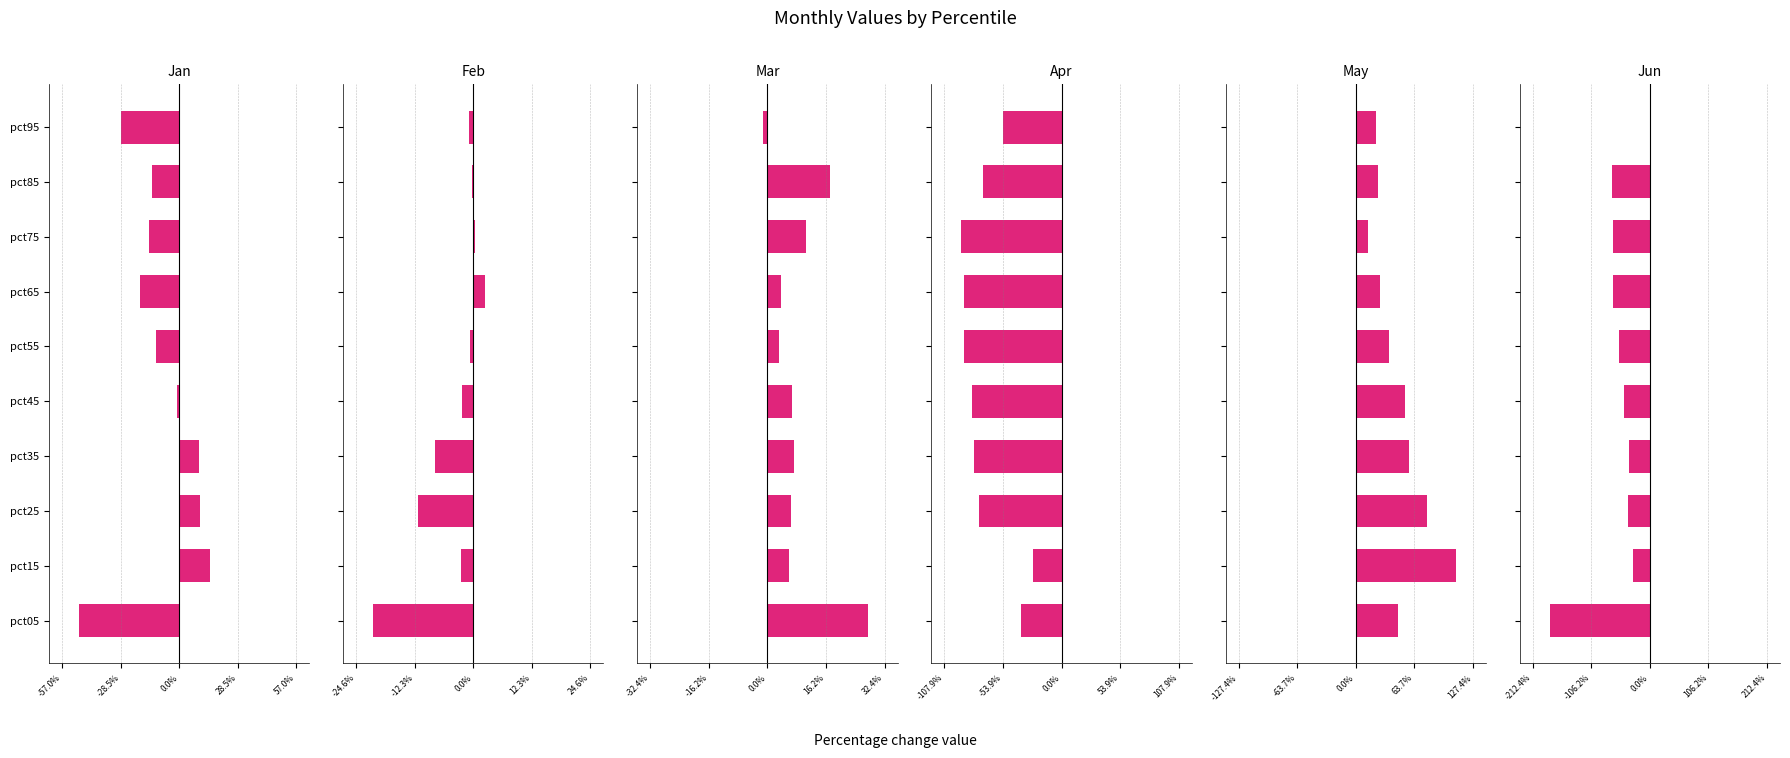

The Mar series shows 0.2 at pct75. True or false?

False